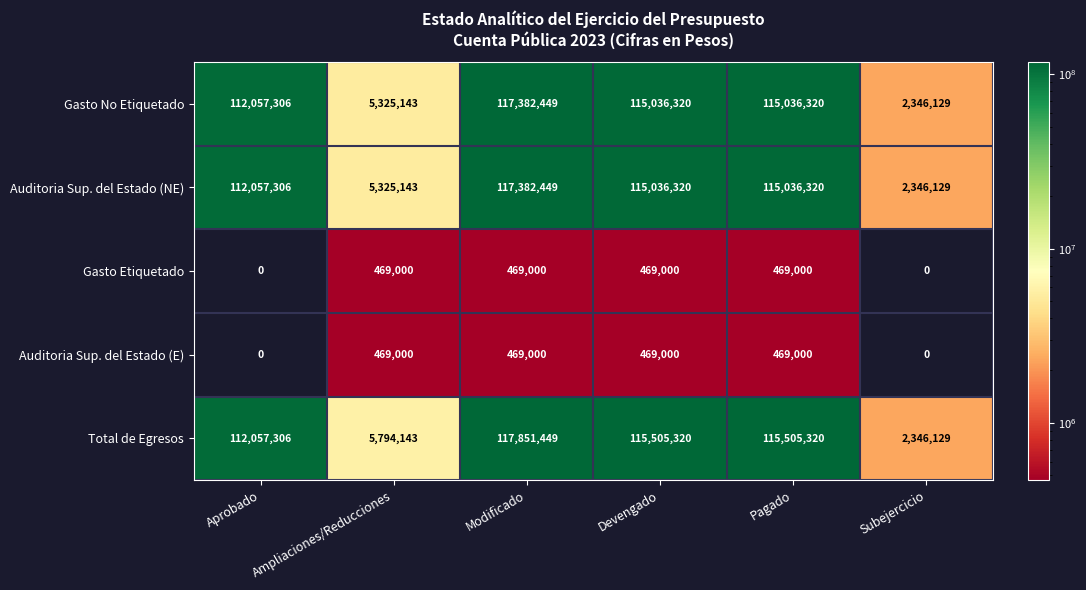

What is the greatest value displayed?

117851449